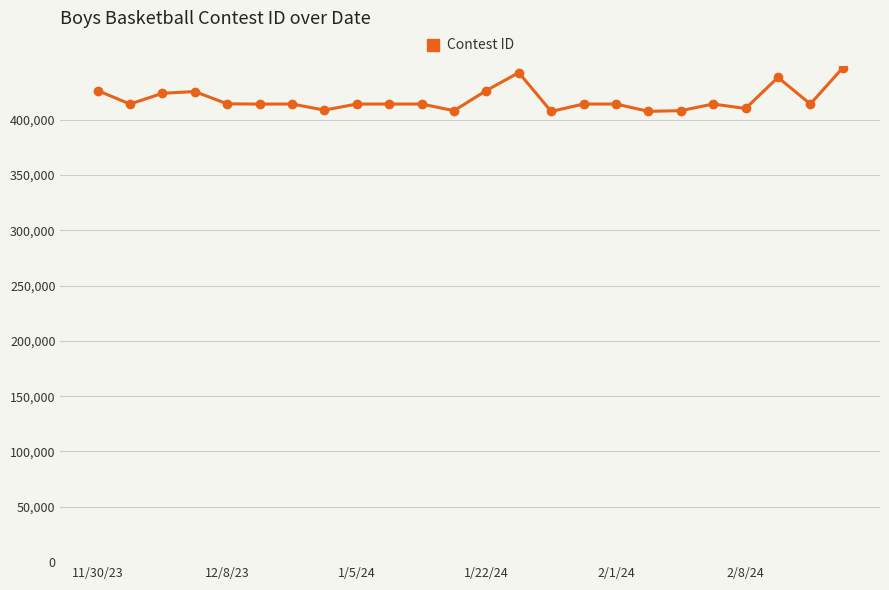

What is the value of the 8th point from the left?

408559